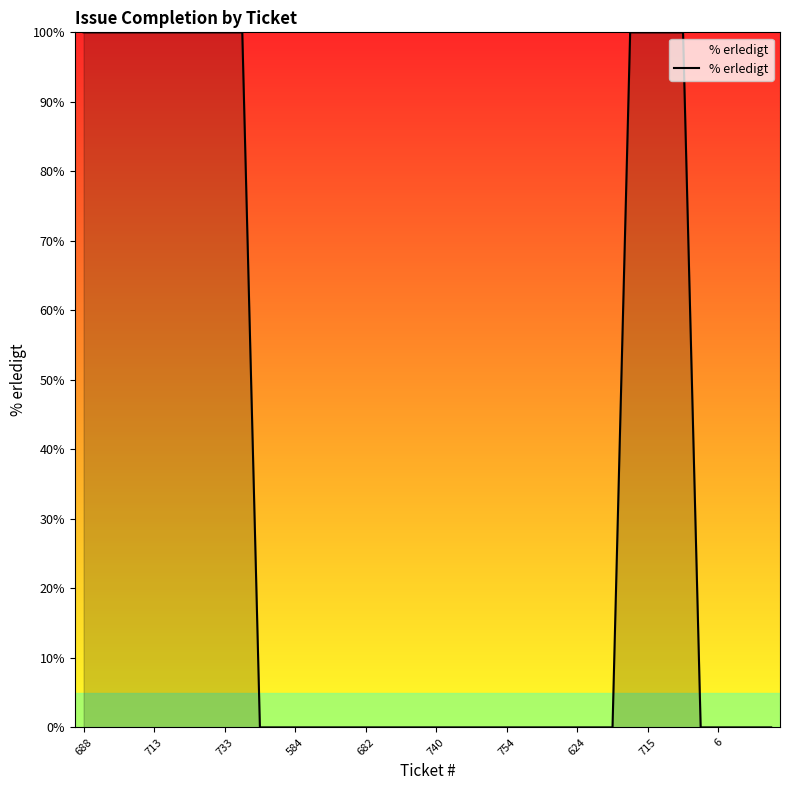

What is the difference between the maximum and minimum values?

100